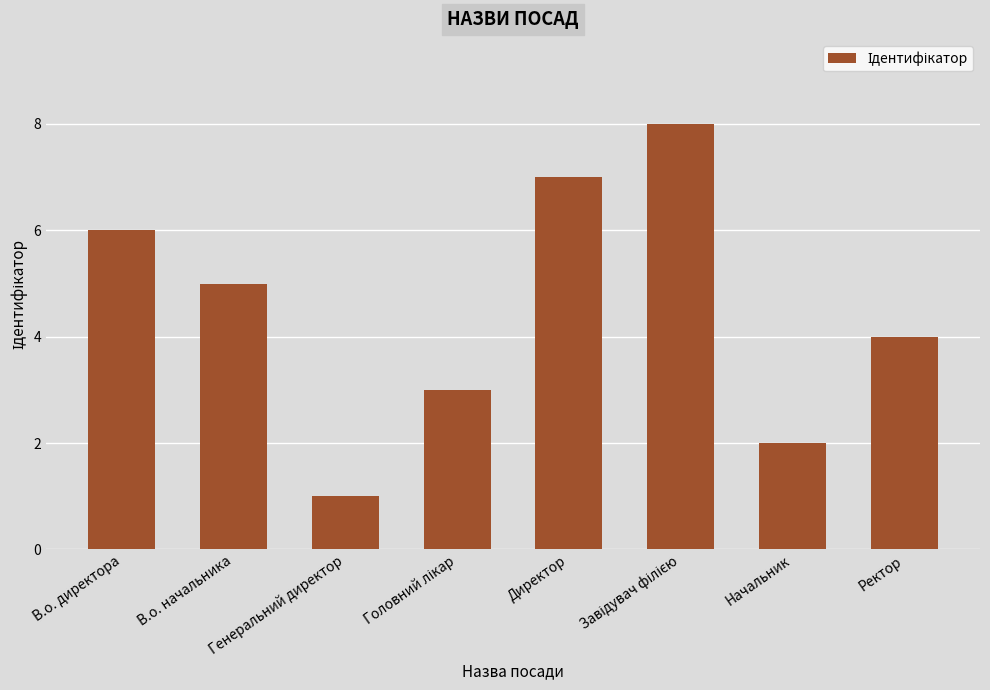

How many bars are there in total?

8